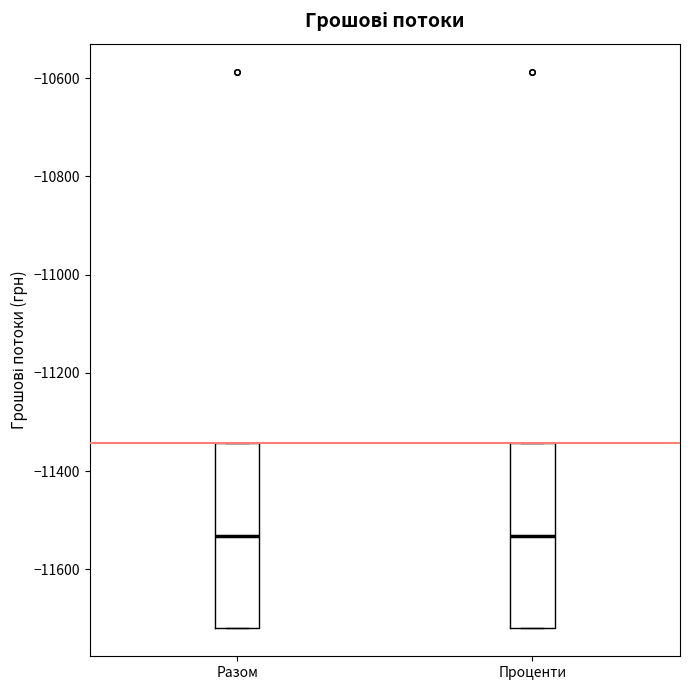

Reading left to right, transcribe this box plot: for each box, give where its median line is, the range the box spans, and where its two whiskers end, as read against the y-axis. The values are not printed on the chart, so give them approximately, as read against the axis.

Разом: median -11540, box -11720 to -11340, whiskers -11720 to -11340
Проценти: median -11540, box -11720 to -11340, whiskers -11720 to -11340